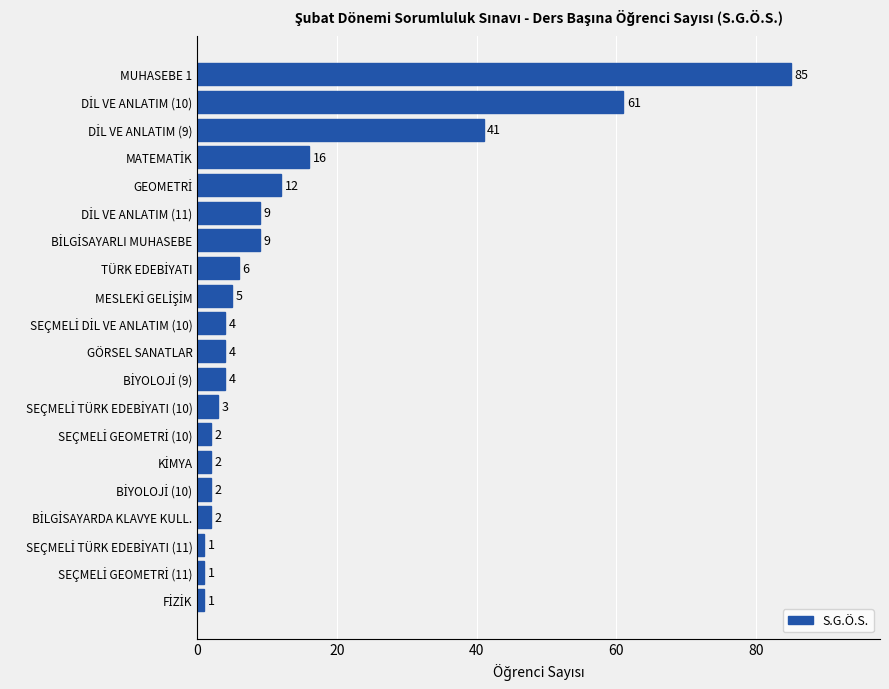

What is the average value?

14